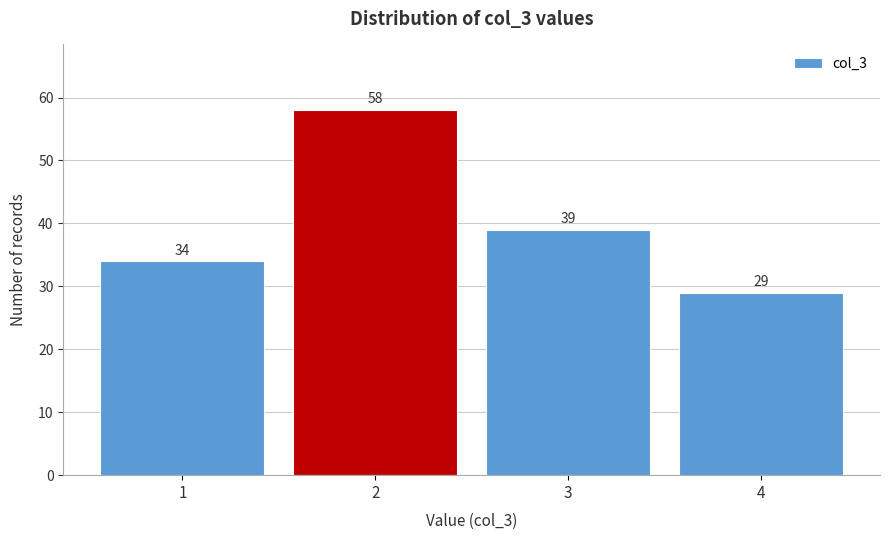

Reading left to right, list every bar in this chart as the range it spans on the x-axis followed by its height.

0.5 to 1.5: 34
1.5 to 2.5: 58
2.5 to 3.5: 39
3.5 to 4.5: 29